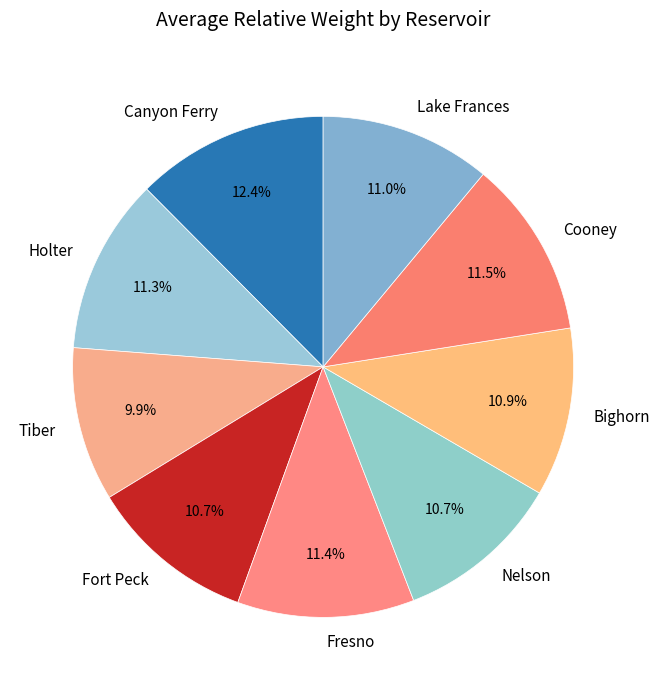

What is the smallest slice in the pie chart?

Tiber